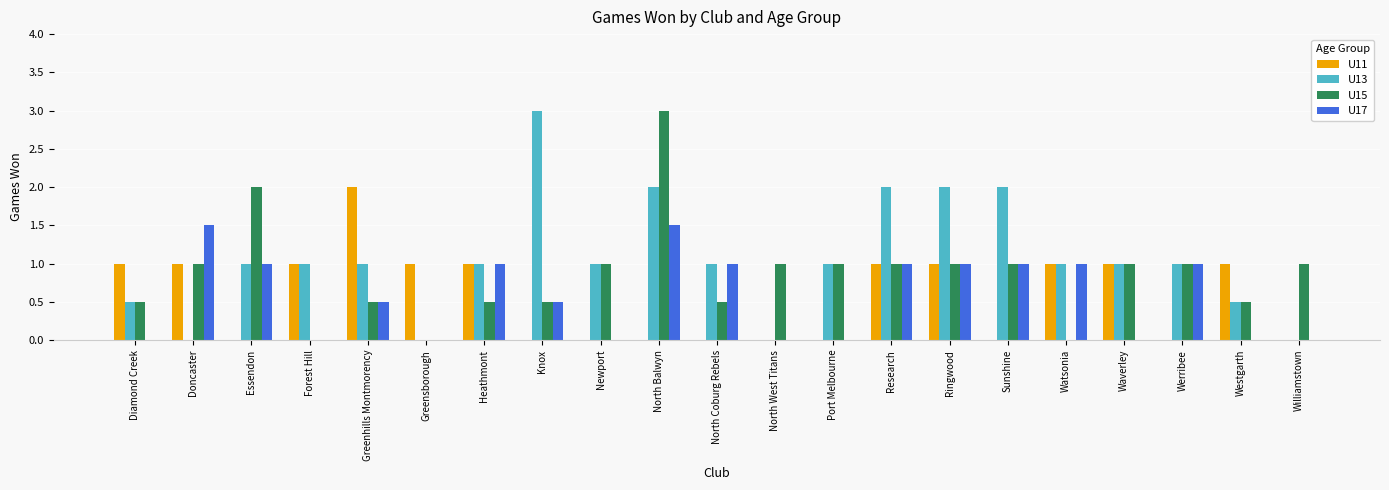

Which series has the largest total across all categories?

U13